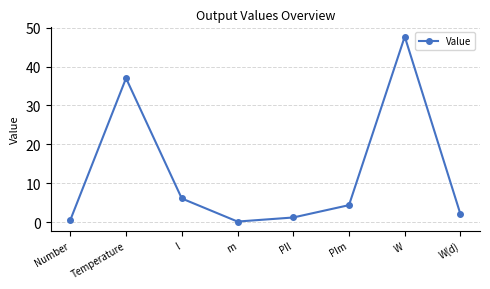

What is the sum of the values at l and W(d)?

8.1